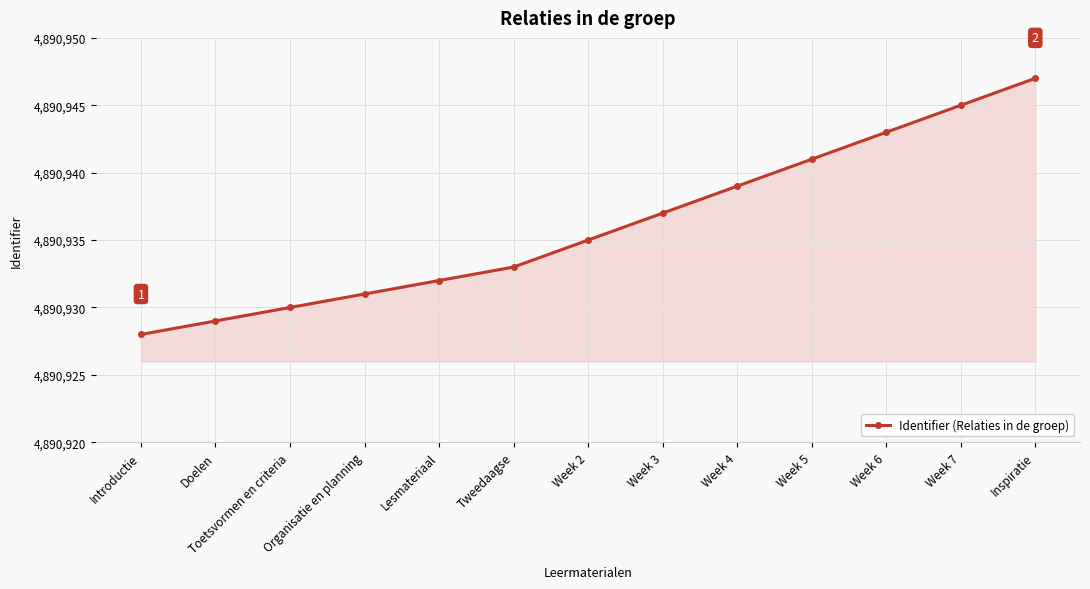

How many series are shown in this chart?

1